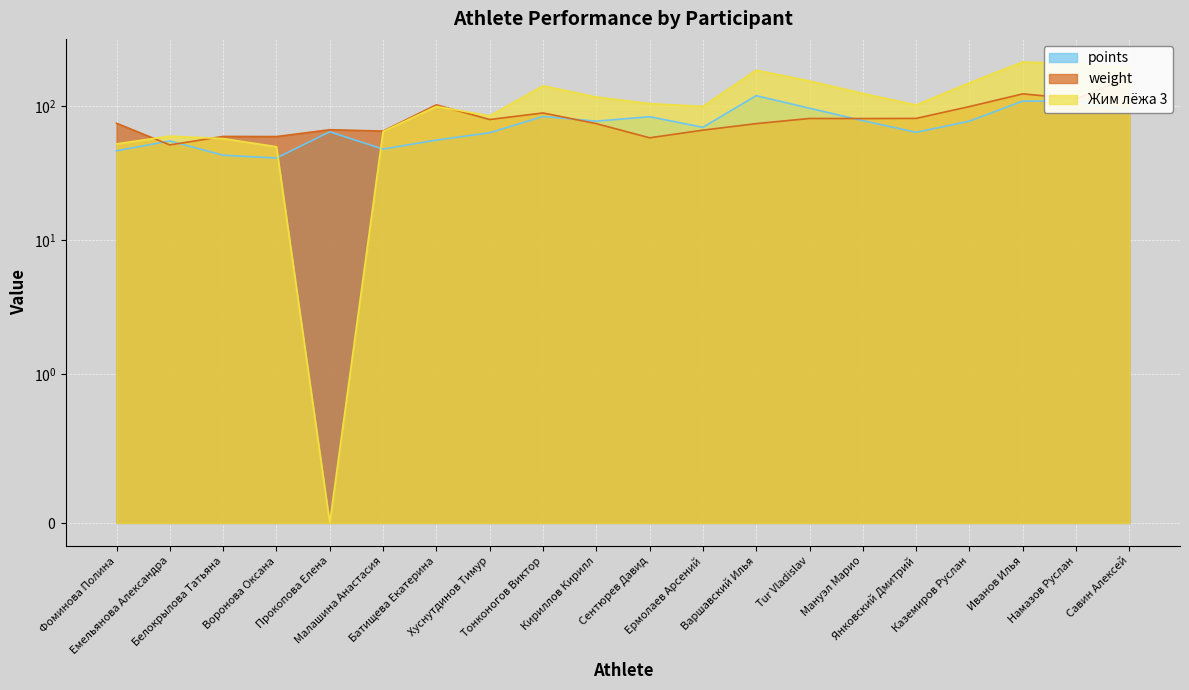

Rank the series by their maximum value, from lowest to highest.

points, weight, Жим лёжа 3